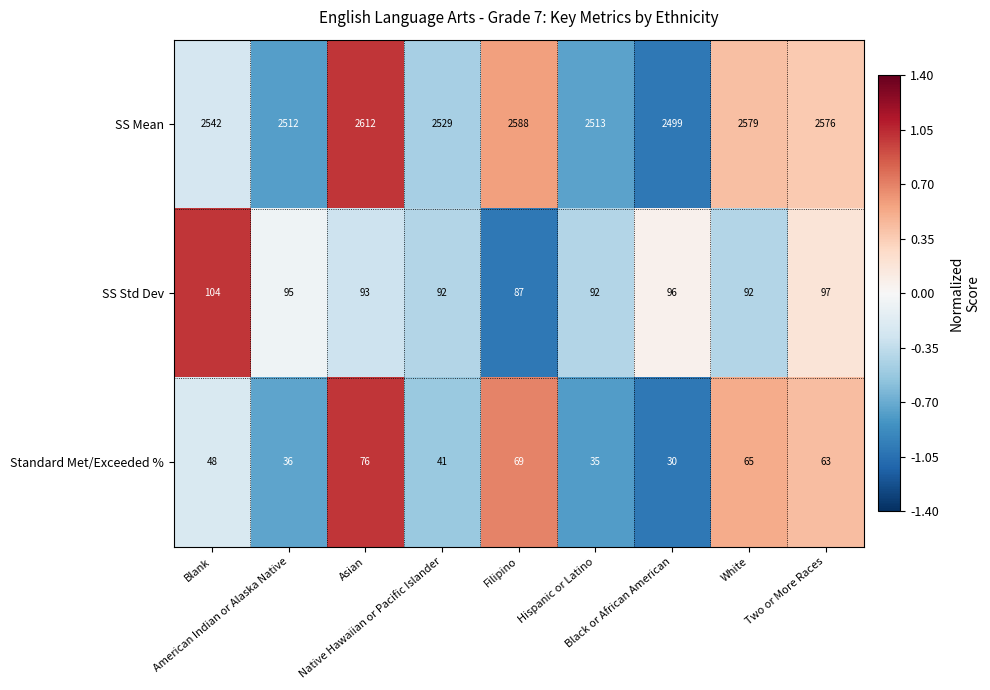

What is the sum of all SS Mean values?

22950